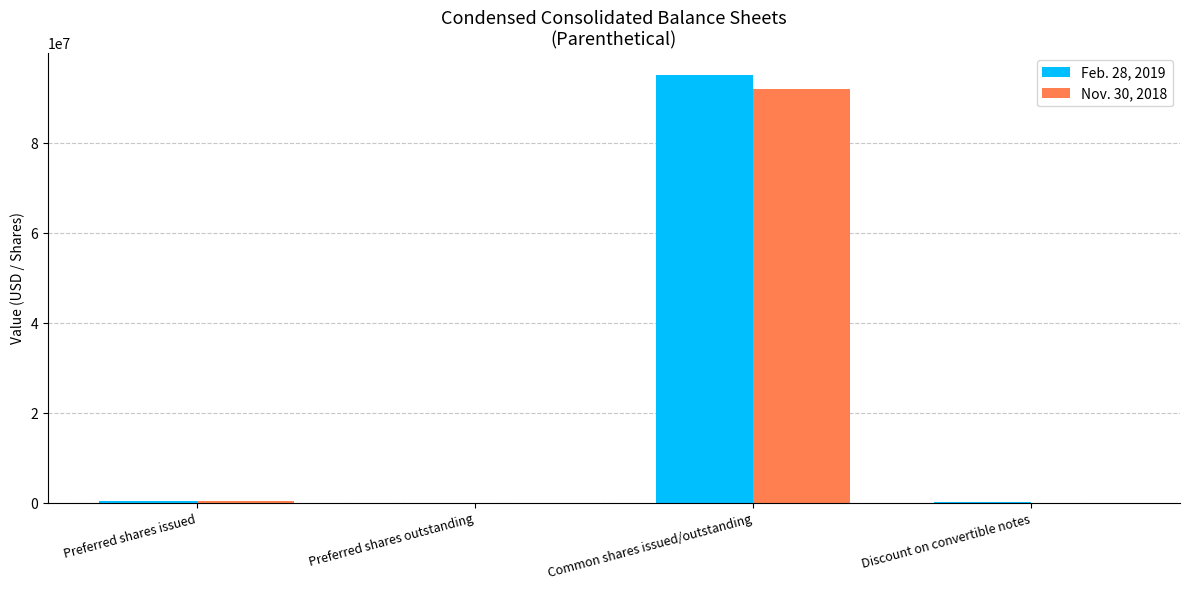

How many distinct data groups are displayed?

2